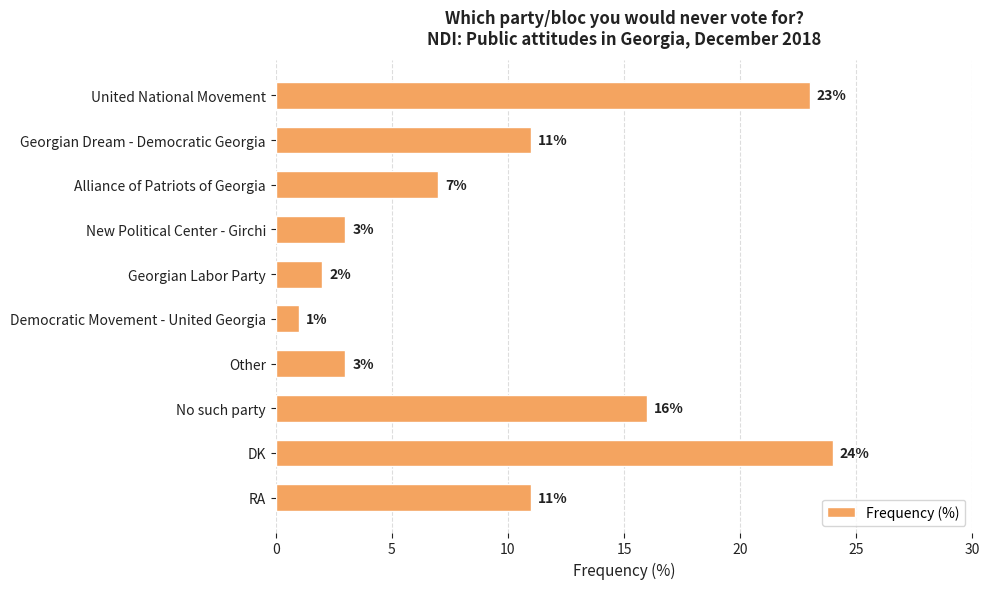

What value does the data have at United National Movement, to the nearest 10?

20